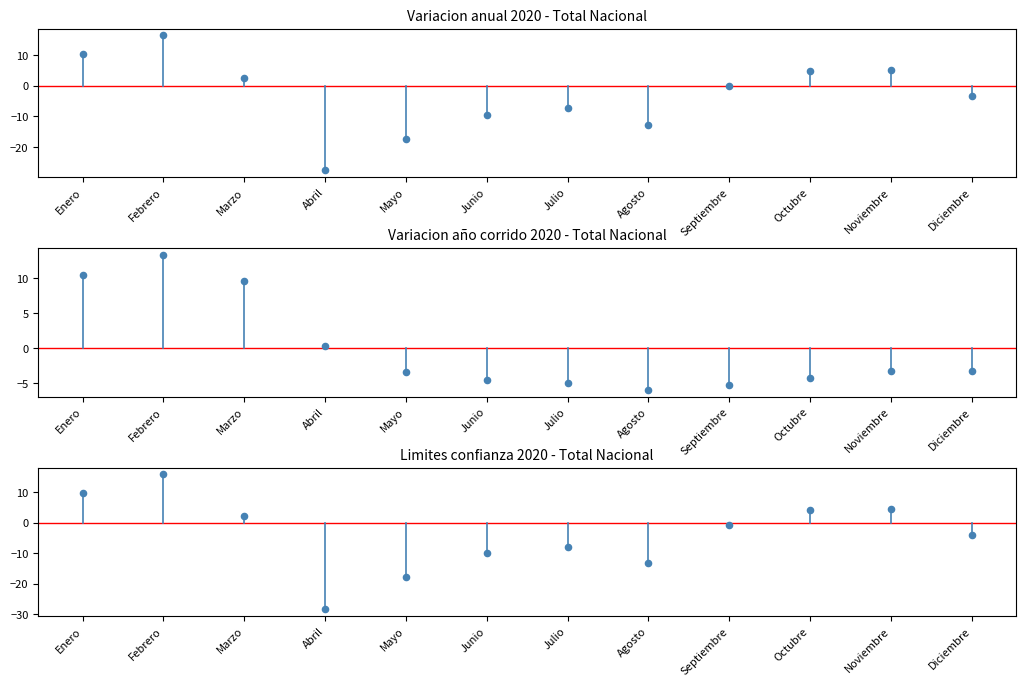

Which series has the largest Y range (max minus min)?

L.i